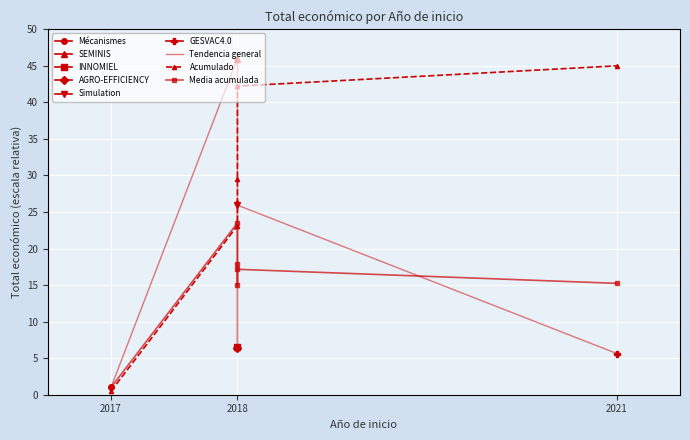

The Acumulado series shows 45.2 at 2018. True or false?

False